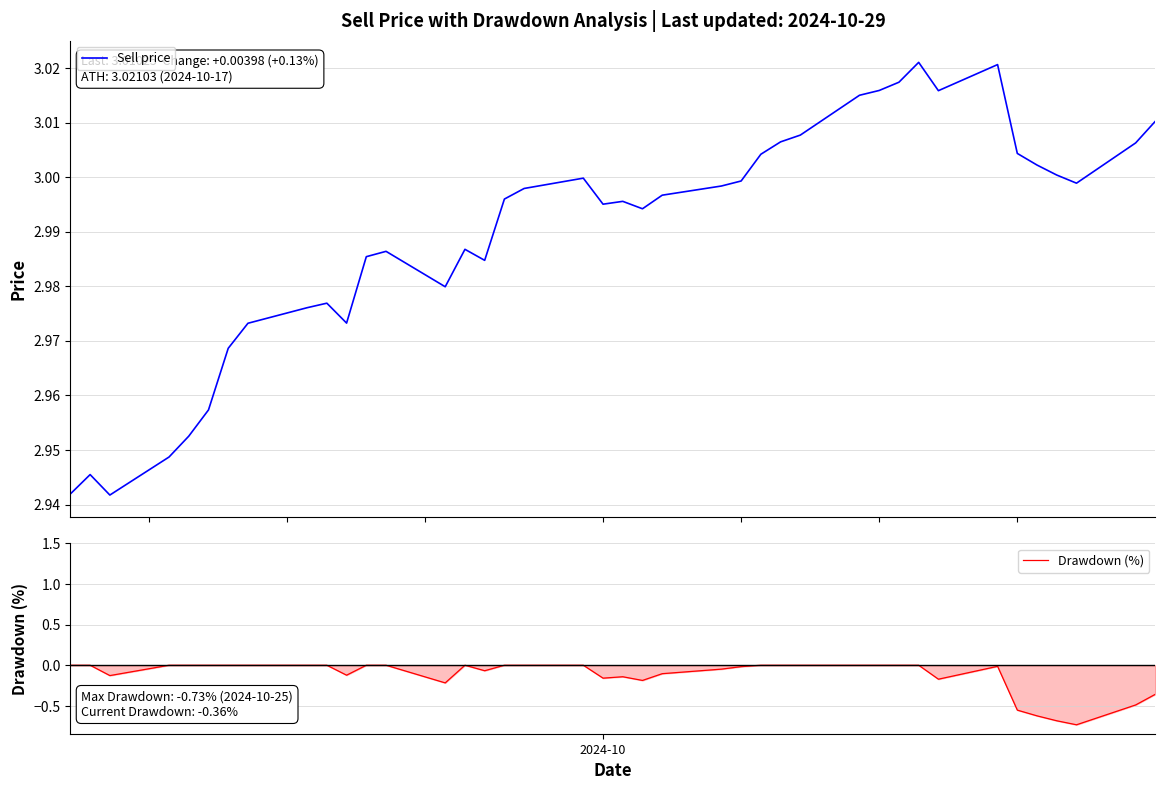

What are all the series names shown in the legend?

Sell price, Drawdown (%)